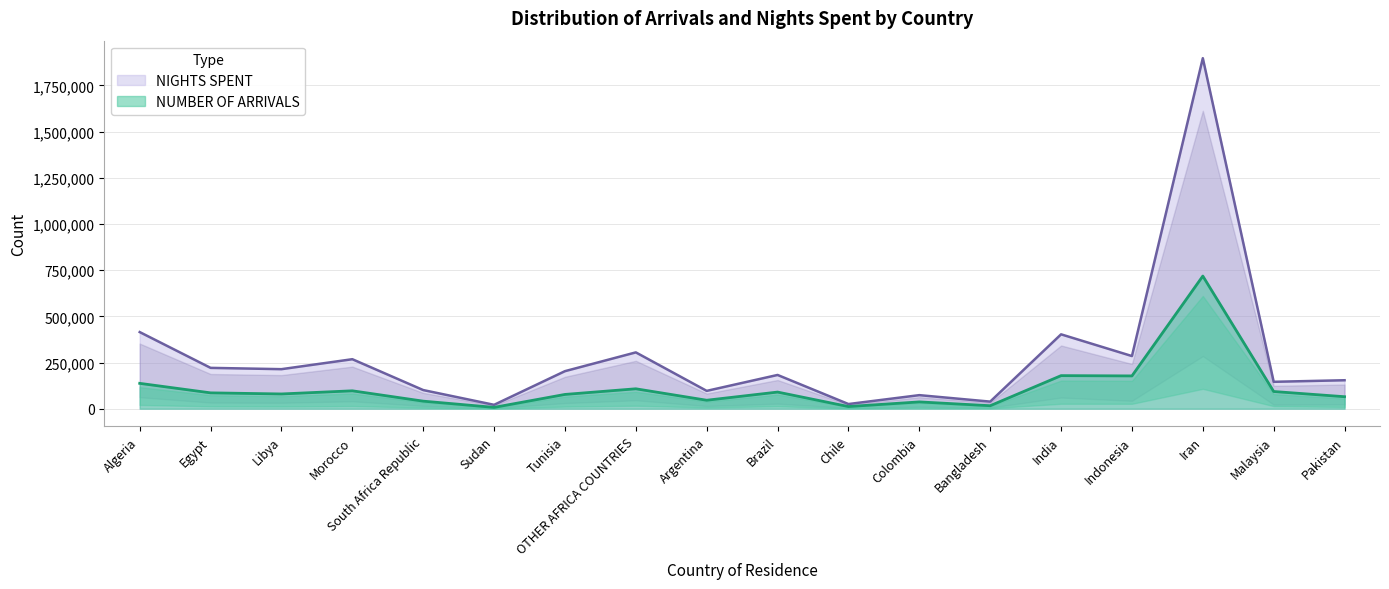

The NUMBER OF ARRIVALS series shows 51572 at Brazil. True or false?

False